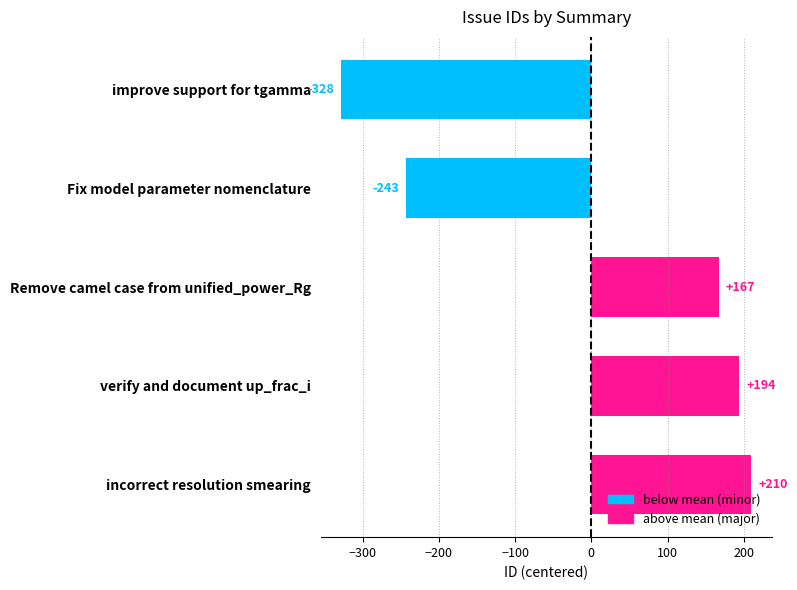

The chart shows a value of 210 at incorrect resolution smearing. True or false?

True